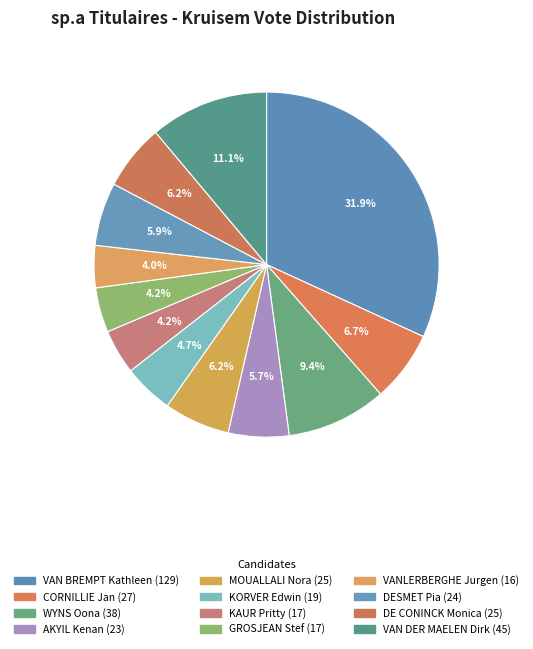

How many segments does this pie chart have?

12